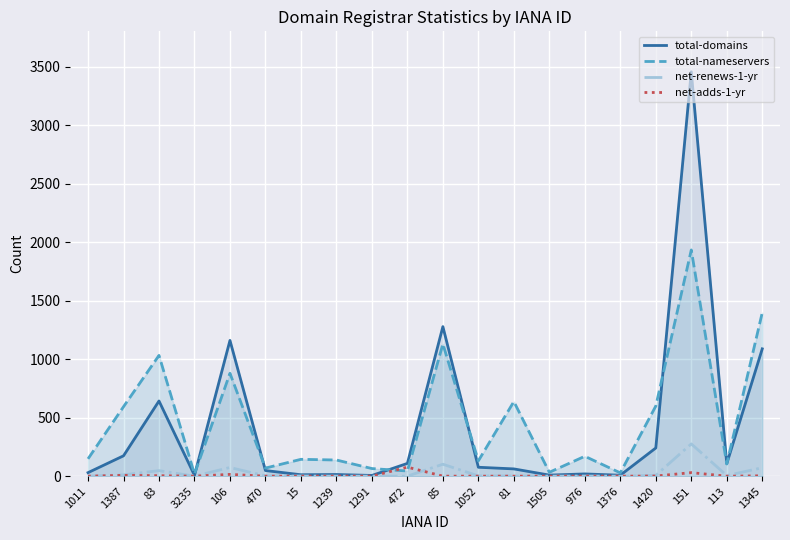

What are all the series names shown in the legend?

total-domains, total-nameservers, net-renews-1-yr, net-adds-1-yr